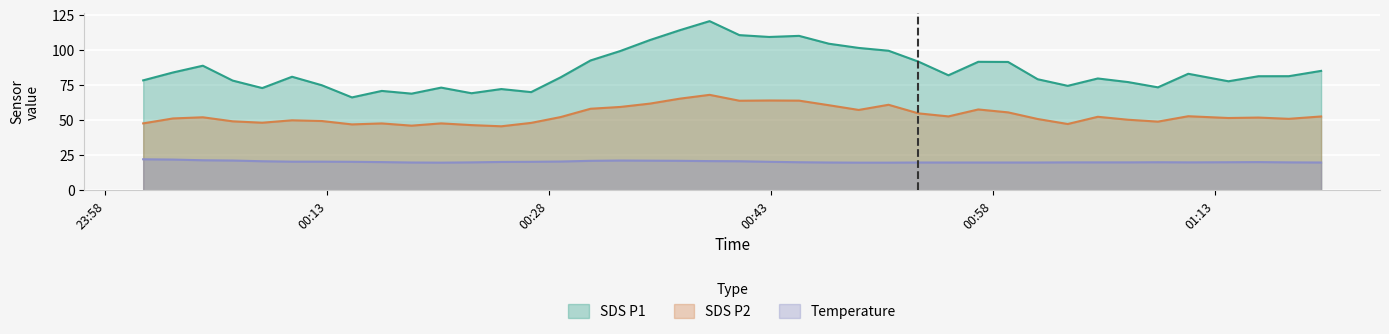

What is the smallest value displayed?

19.7